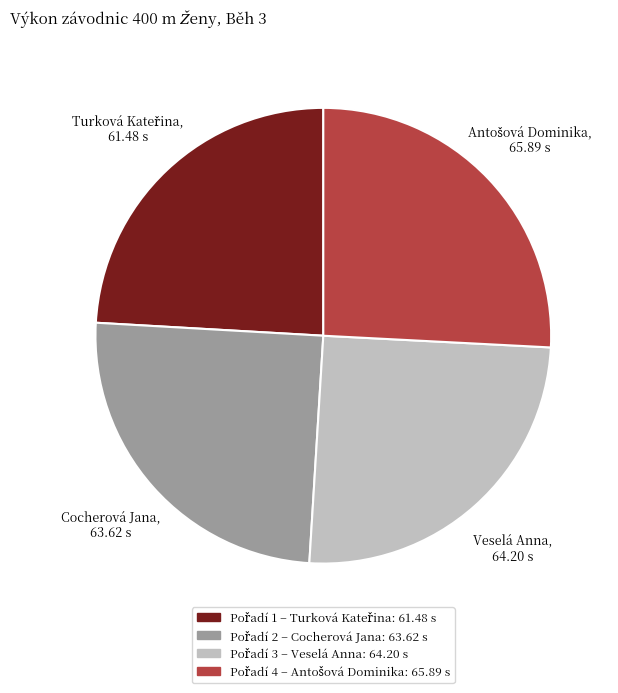

Is there any slice that represents more than half of the pie?

No